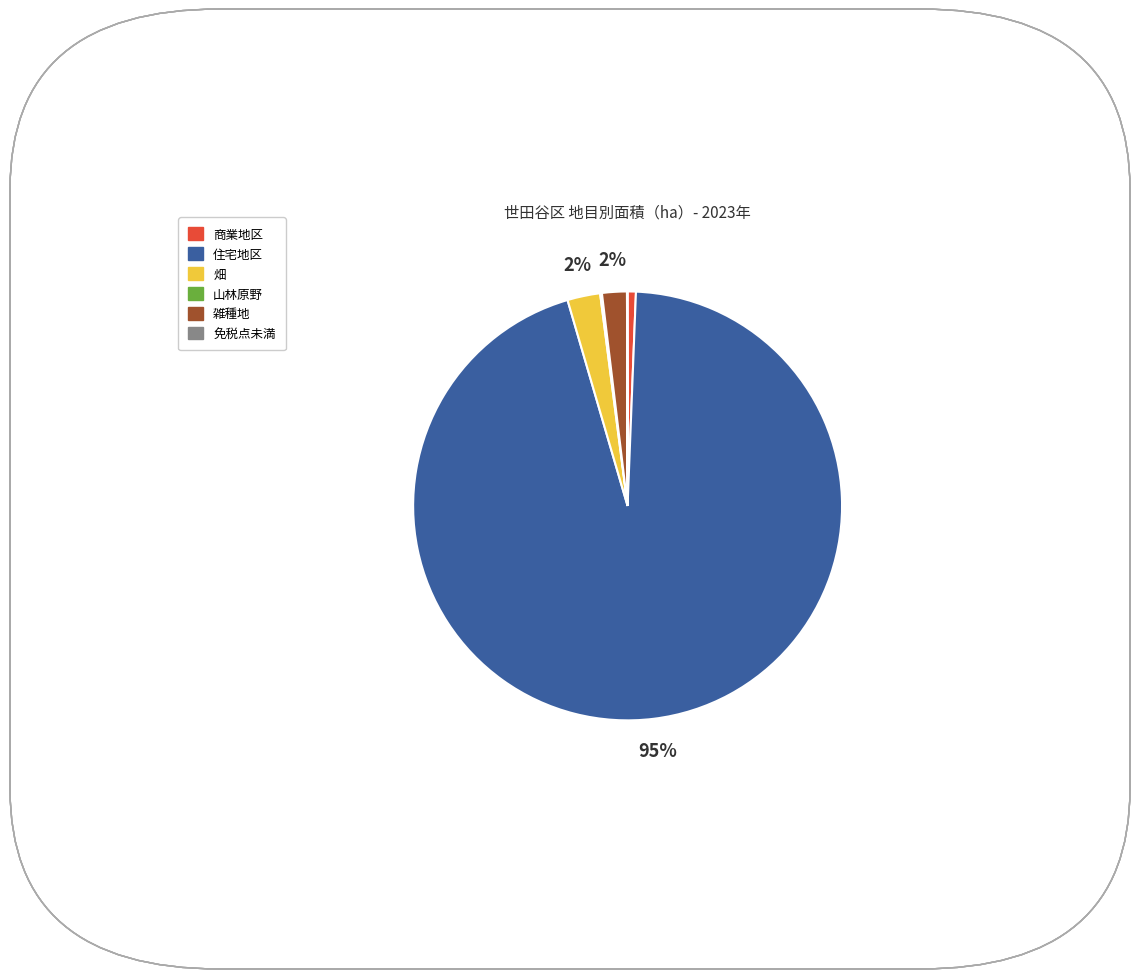

Which has a higher value, 住宅地区 or 雑種地?

住宅地区